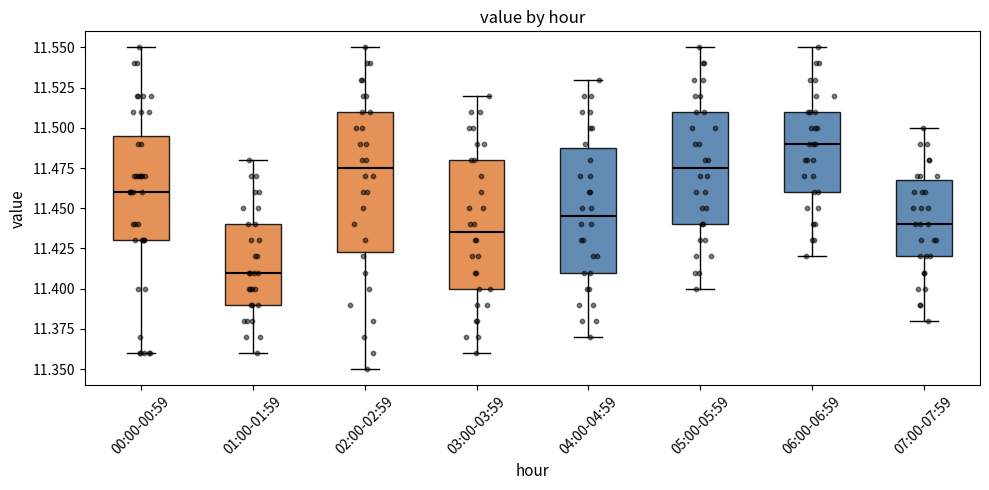

Comparing the boxes themselves (not the whiskers), which one is the tallest?

02:00-02:59